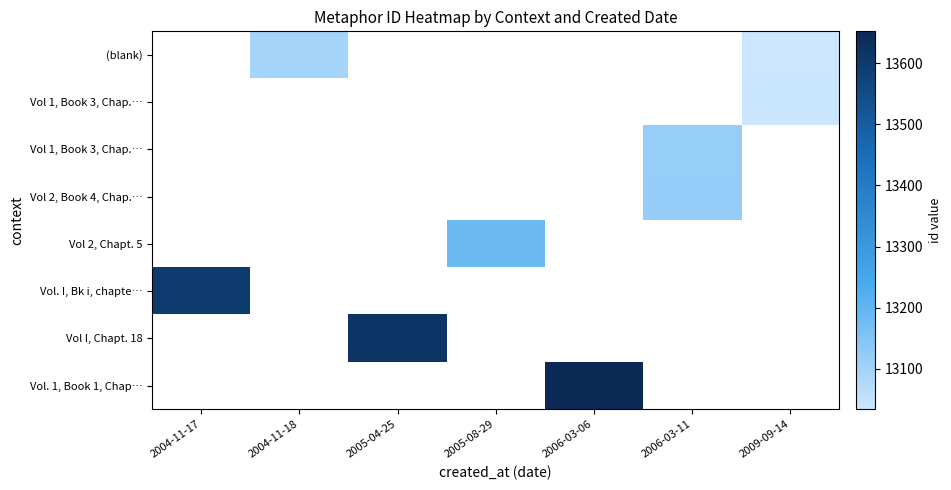

How many series are shown in this chart?

8